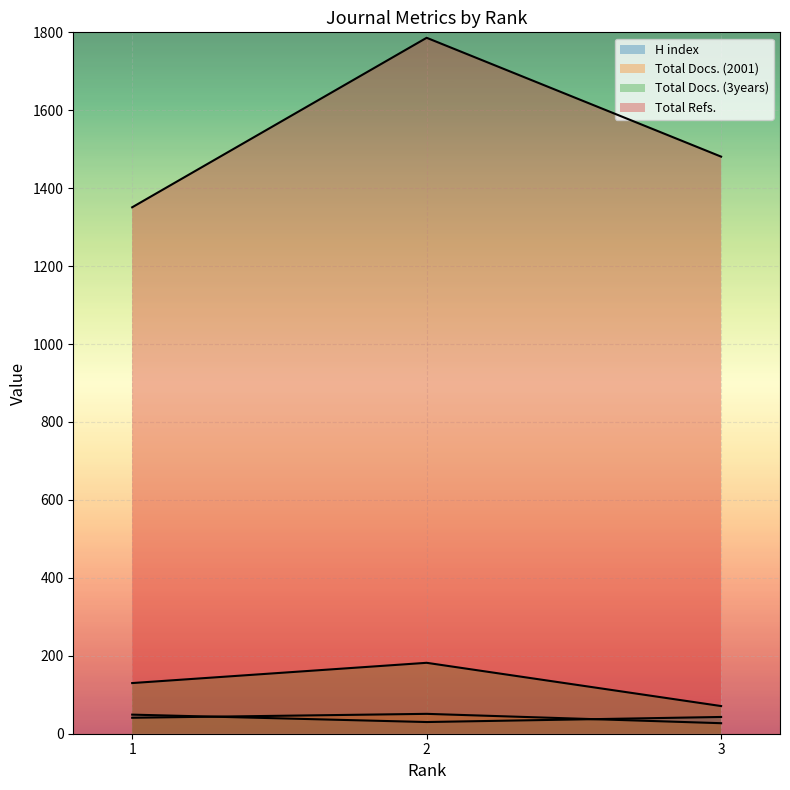

Which series changed the most between 2 and 3?

Total Refs.